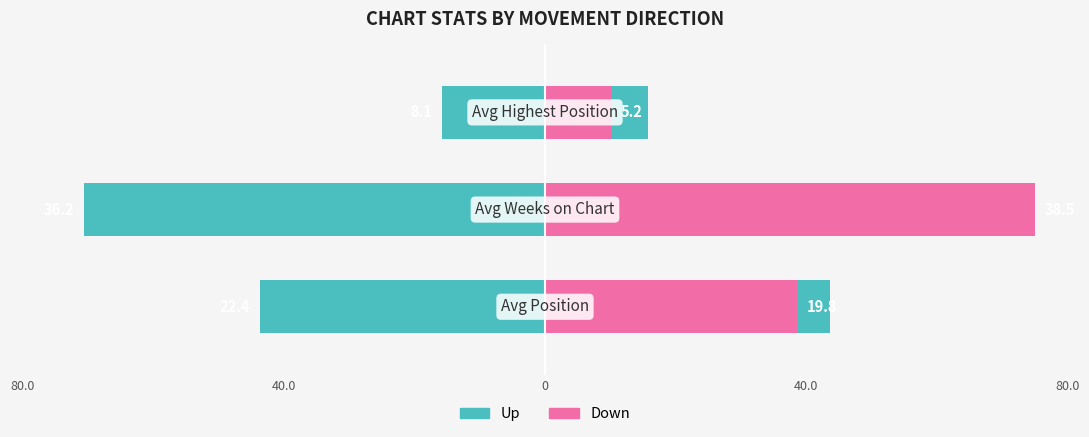

How many bars are there in total?

6